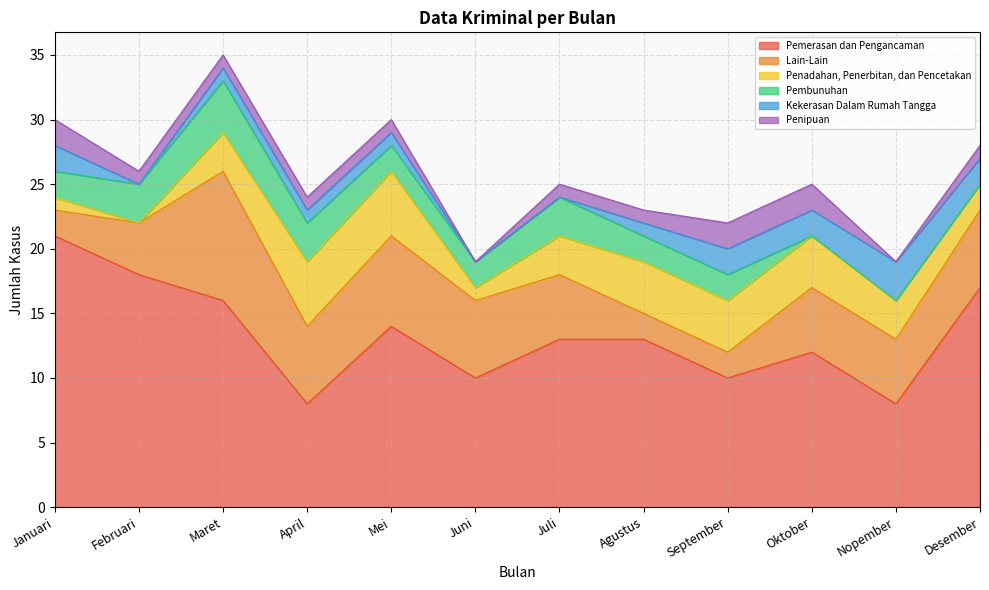

Which series has the largest total across all categories?

Pemerasan dan Pengancaman